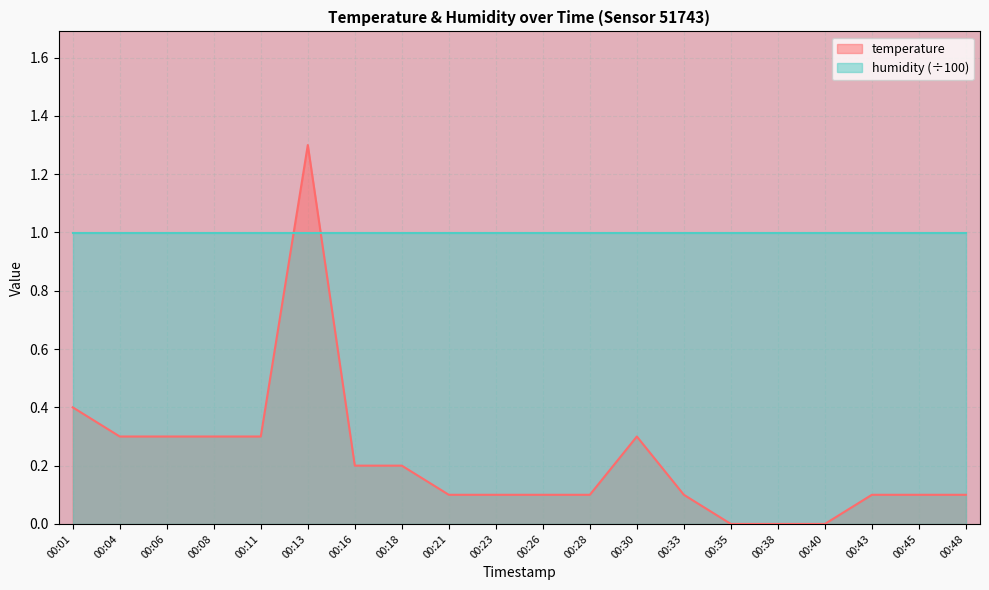

The value at 00:45 is 0.2. True or false?

False